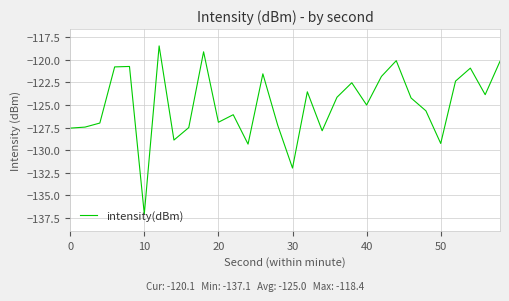

What is the average value?

-125.0